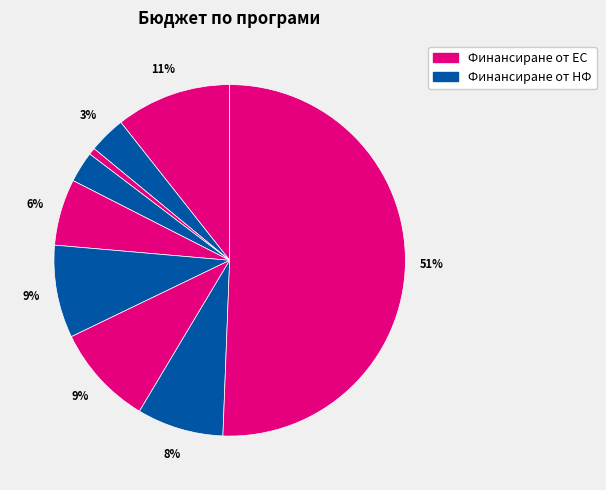

How many segments does this pie chart have?

9